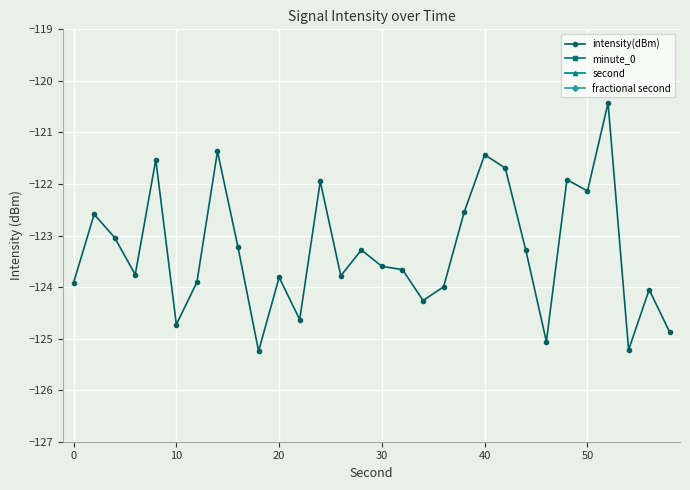

What is the difference between the second highest and second lowest values in the intensity(dBm) series?

3.9